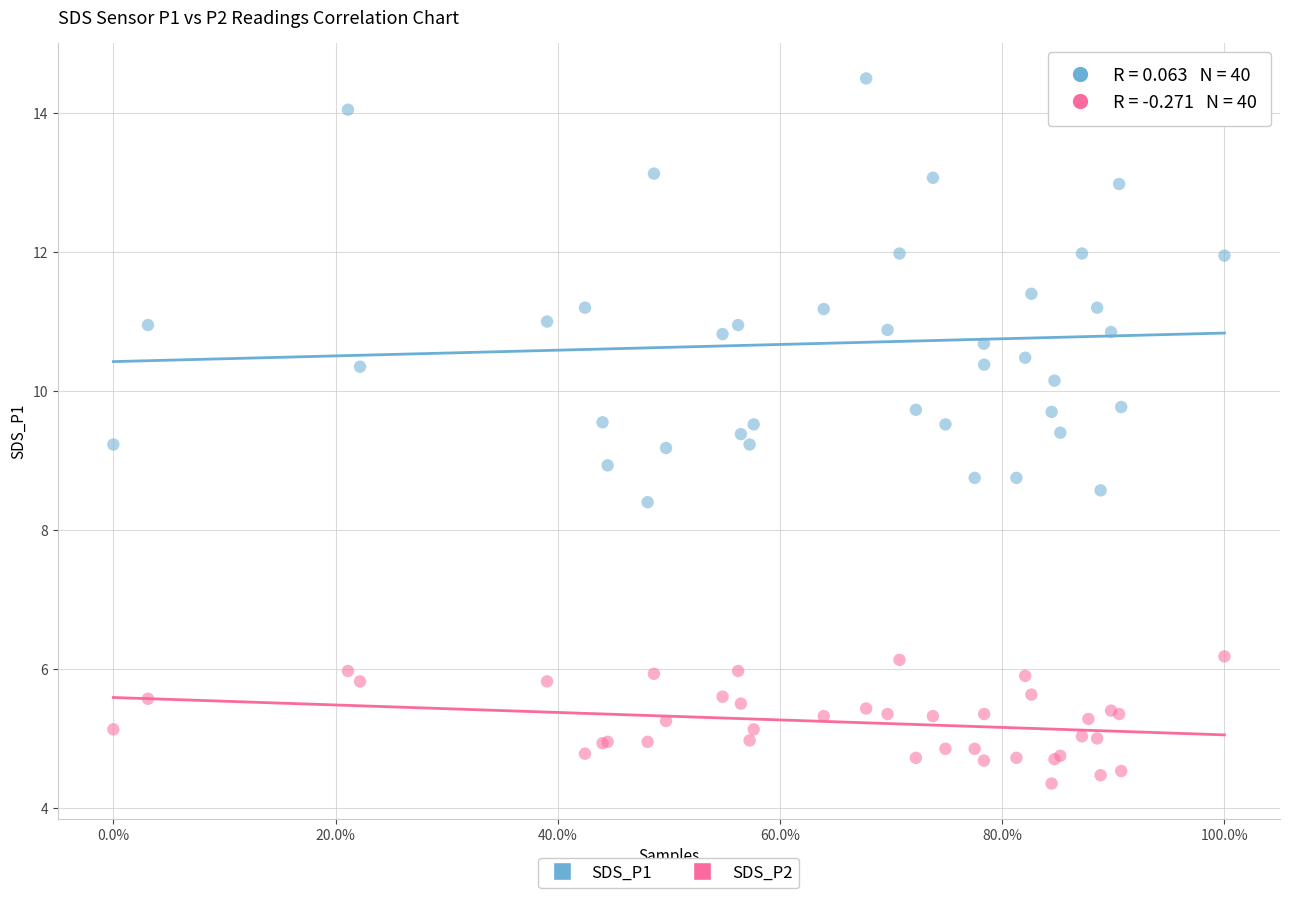

What are all the series names shown in the legend?

SDS_P1, SDS_P2